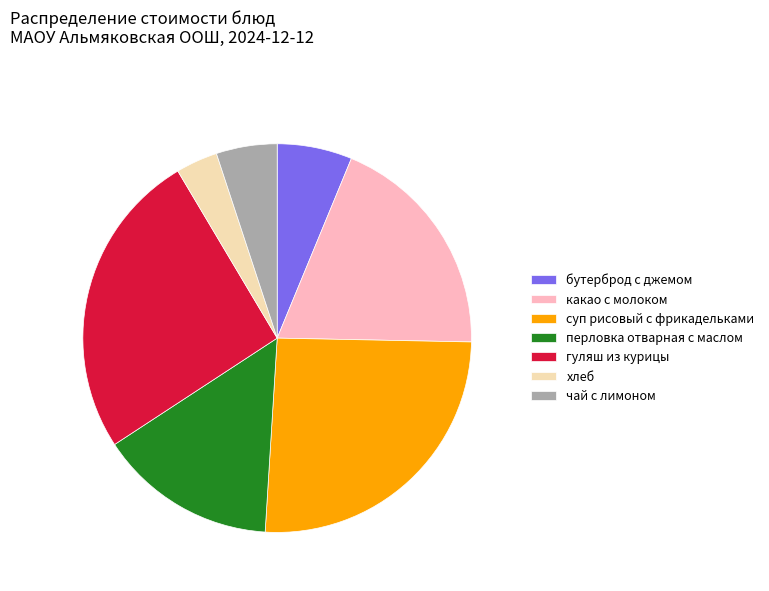

How many slices are in this pie chart?

7